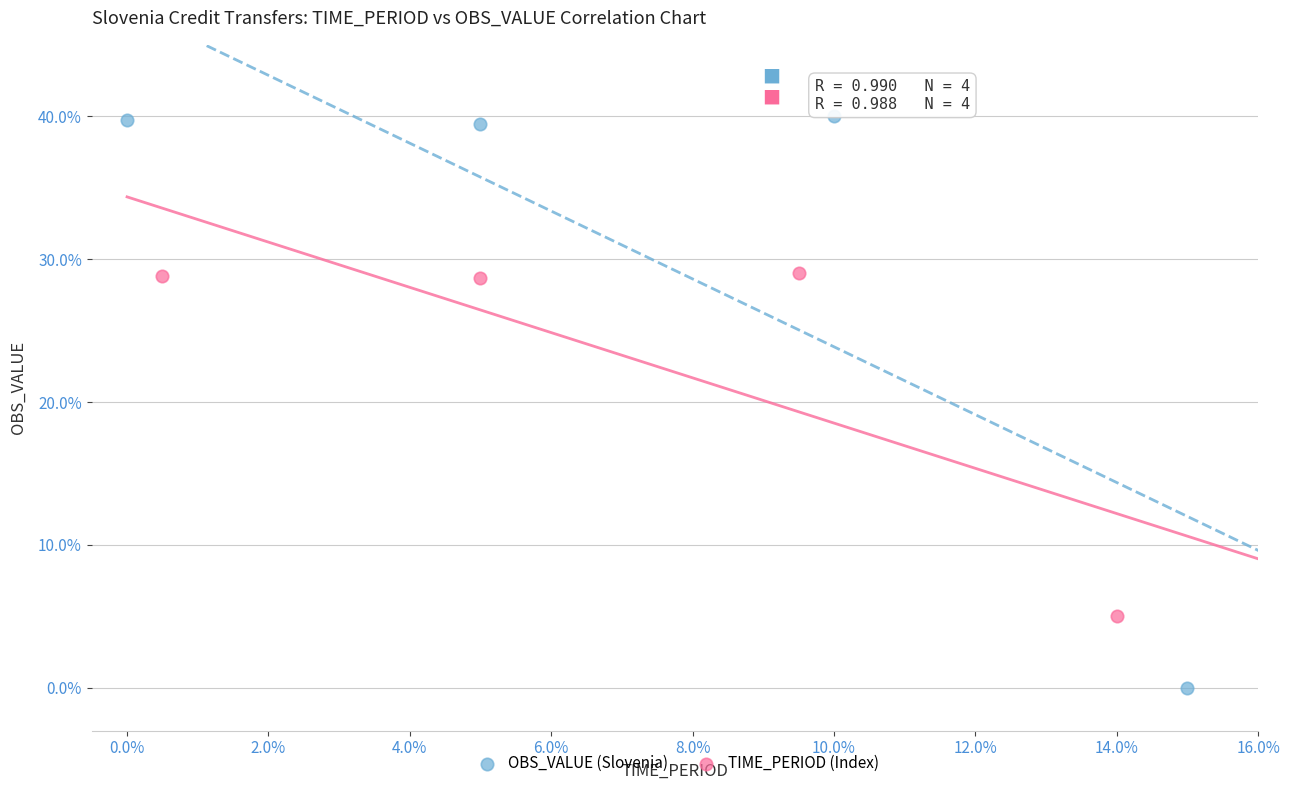

Which series reaches the minimum Y coordinate?

OBS_VALUE (Slovenia)